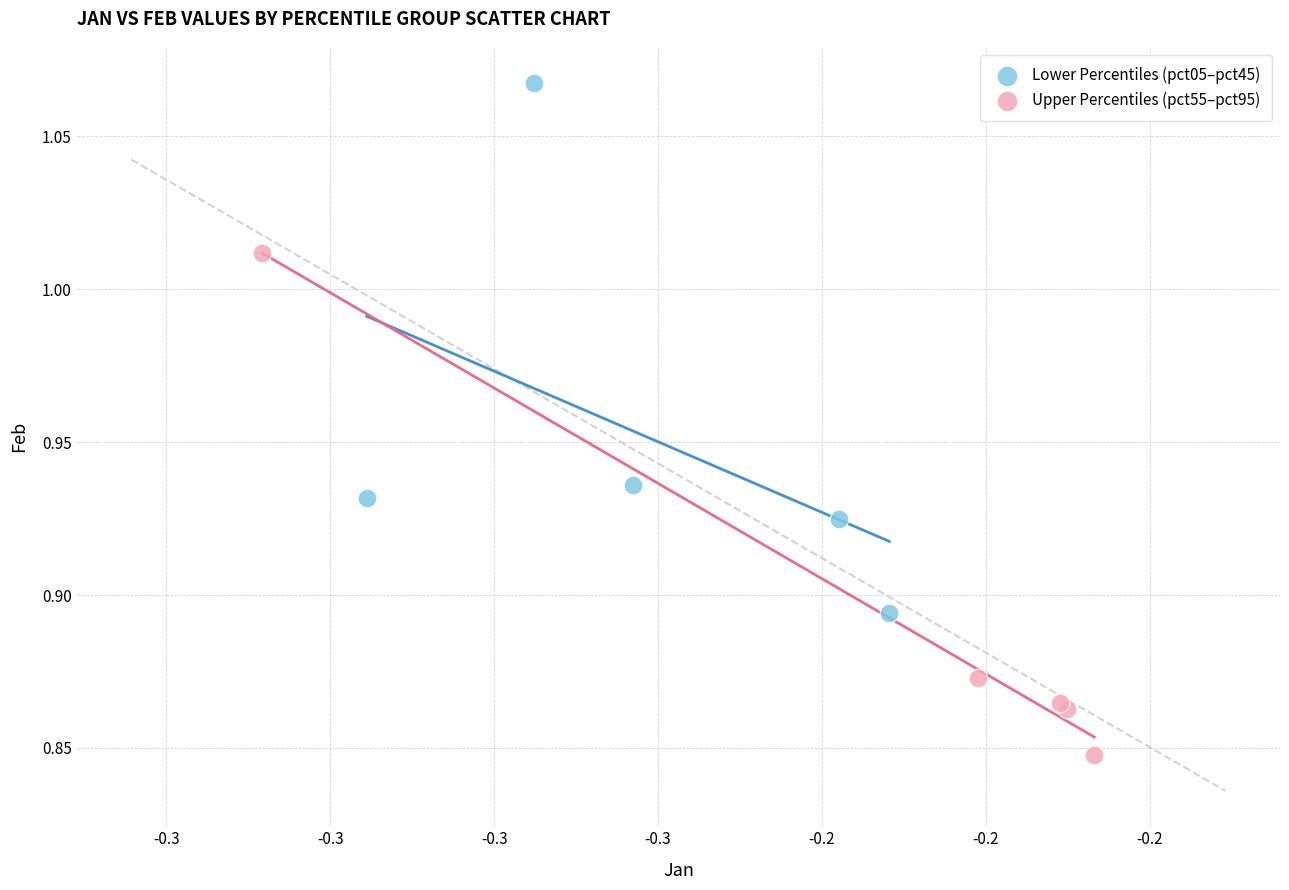

Which series reaches the maximum Y coordinate?

Lower Percentiles (pct05–pct45)